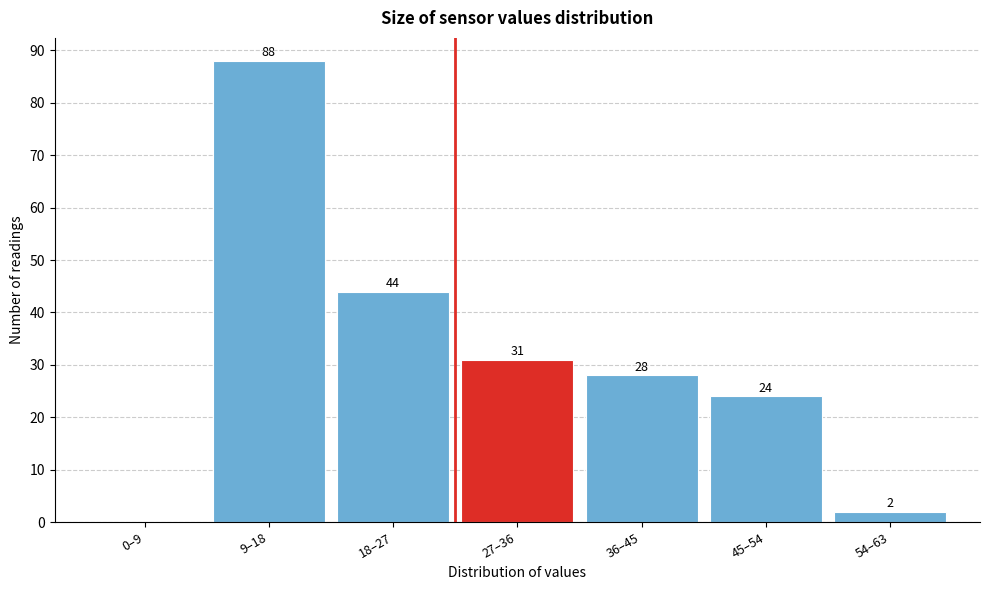

Reading left to right, transcribe all the data shown in this chart.

0–9=0	9–18=88	18–27=44	27–36=31	36–45=28	45–54=24	54–63=2